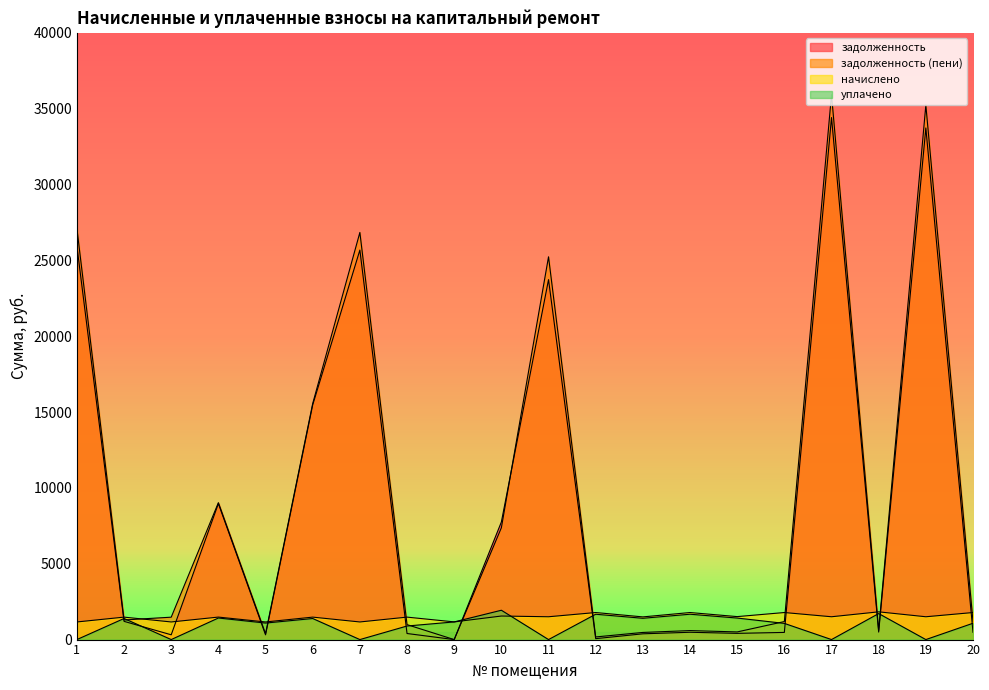

What is the difference between the начислено values at 1 and 20?

621.6